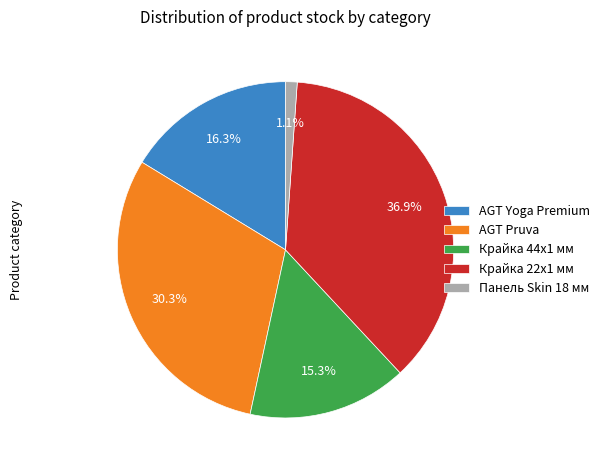

Which has a higher value, Крайка 44x1 мм or AGT Pruva?

AGT Pruva